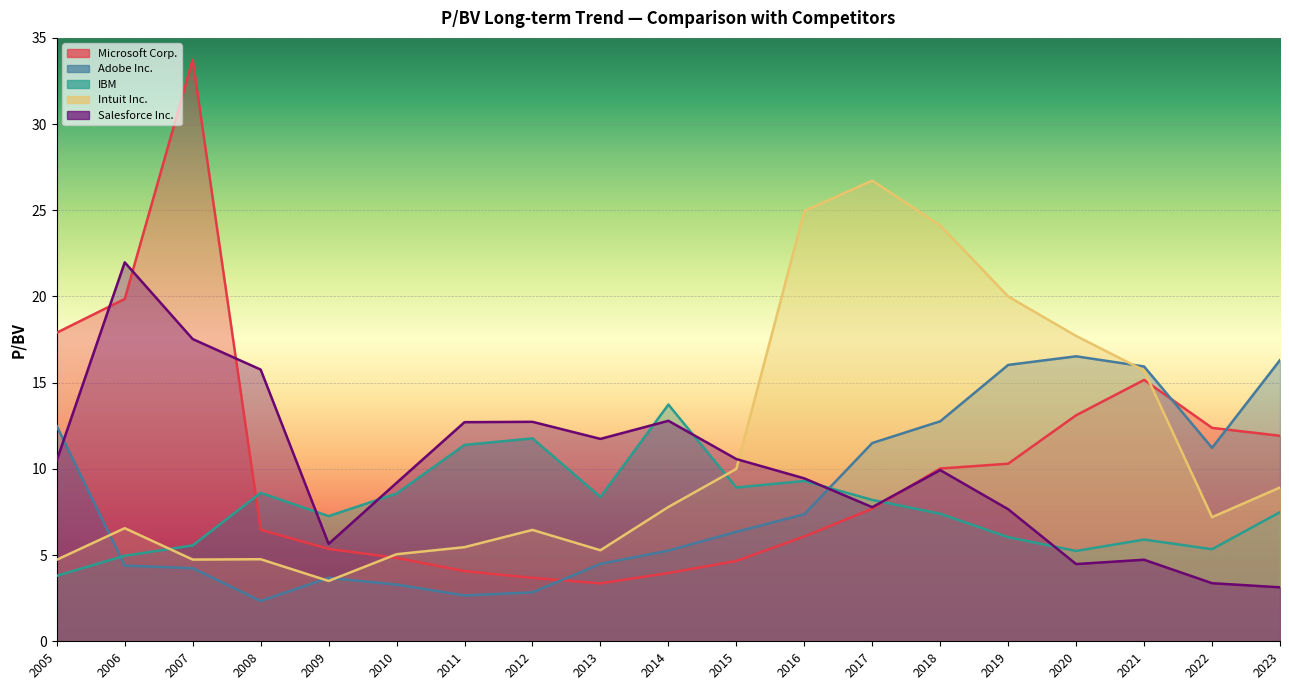

What is the sum of all IBM values?

147.8